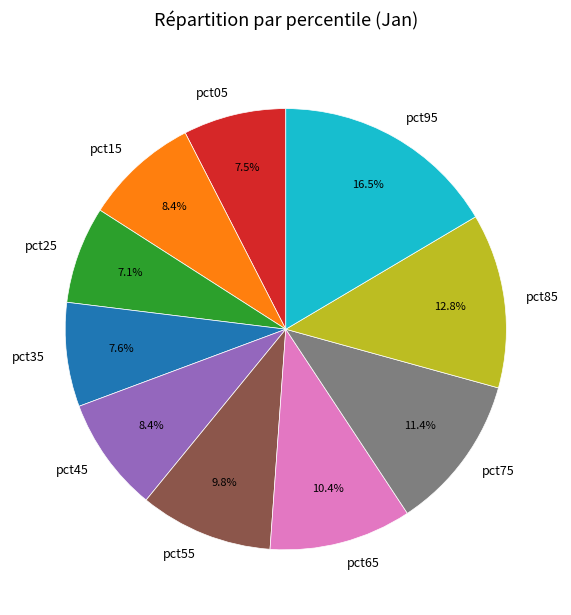

What percentage do pct25 and pct95 together represent?

23.6%